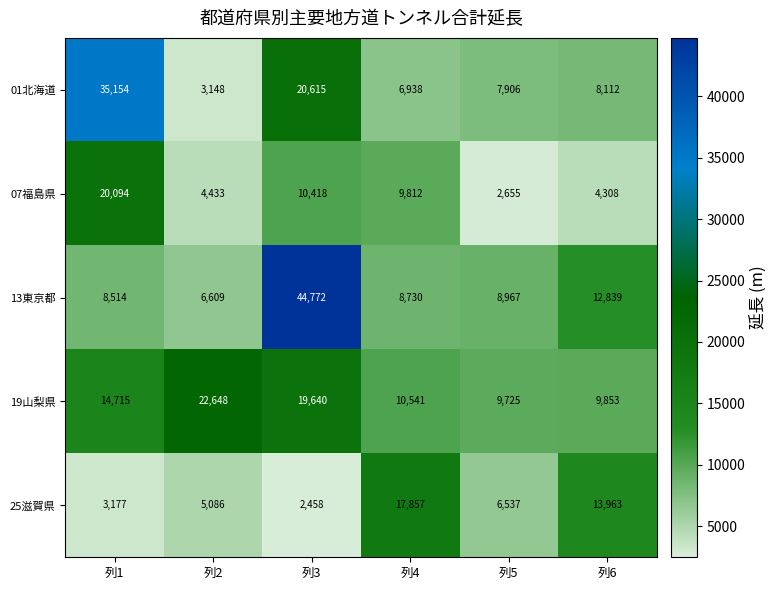

How many categories are shown in the chart?

6